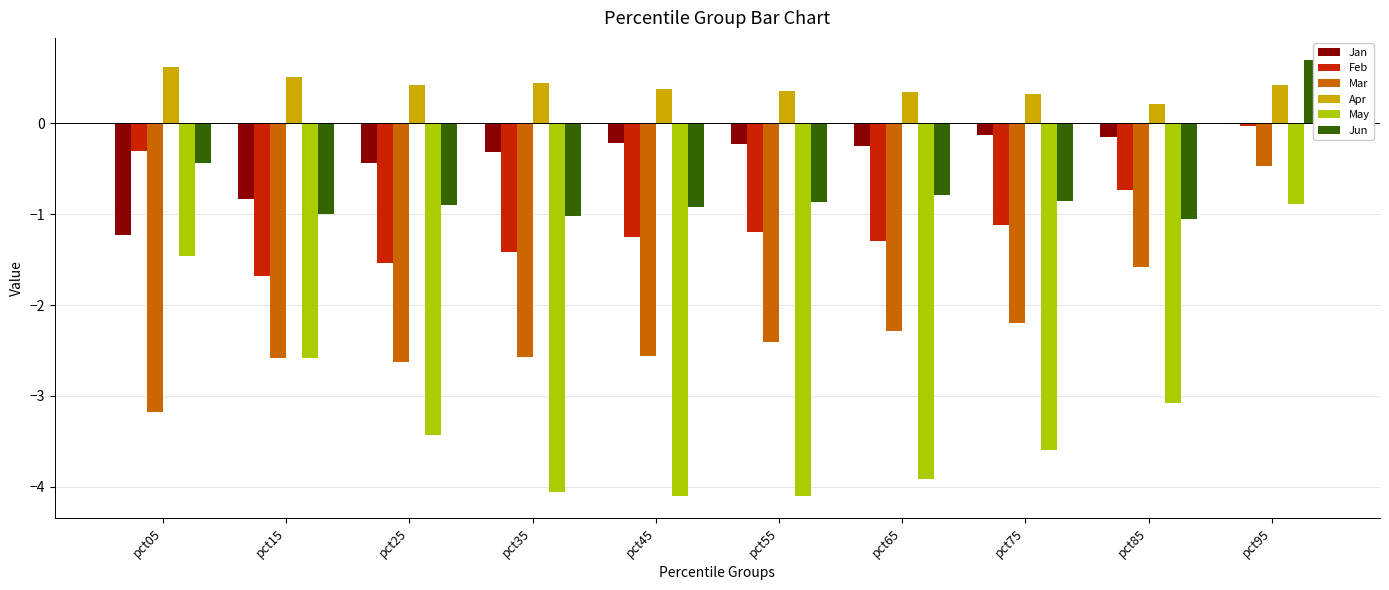

Where does the Mar series first go above -2?

pct85